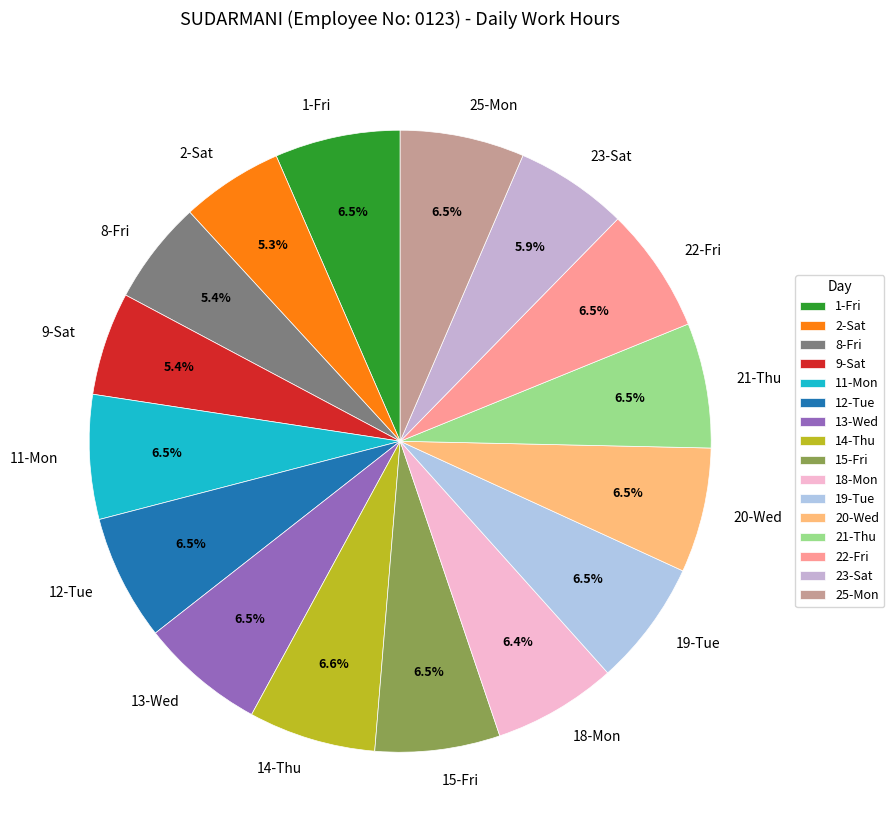

Which has a higher value, 21-Thu or 9-Sat?

21-Thu